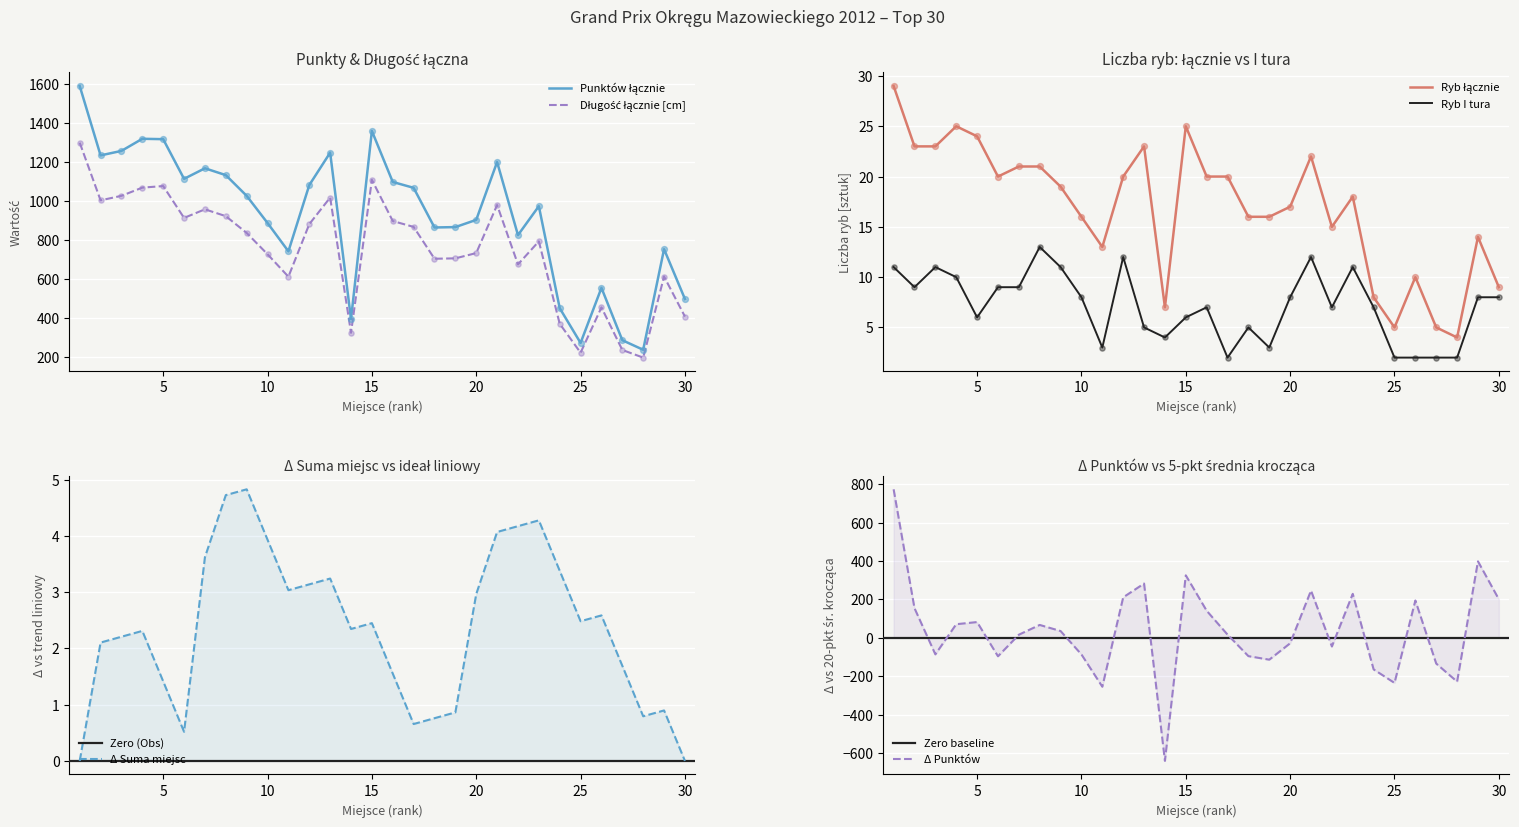

The value of Ryb I tura at 15 is 2. True or false?

False